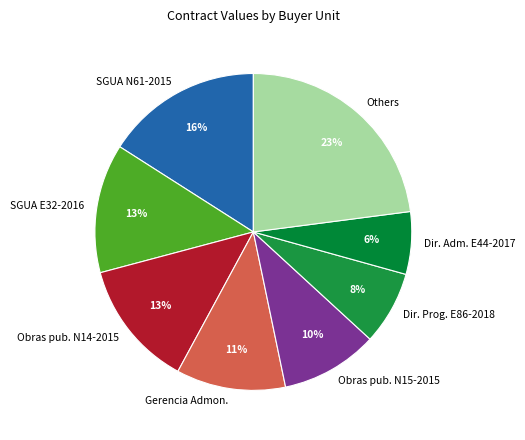

To the nearest percent, what percentage of the pie is SGUA N61-2015?

16%